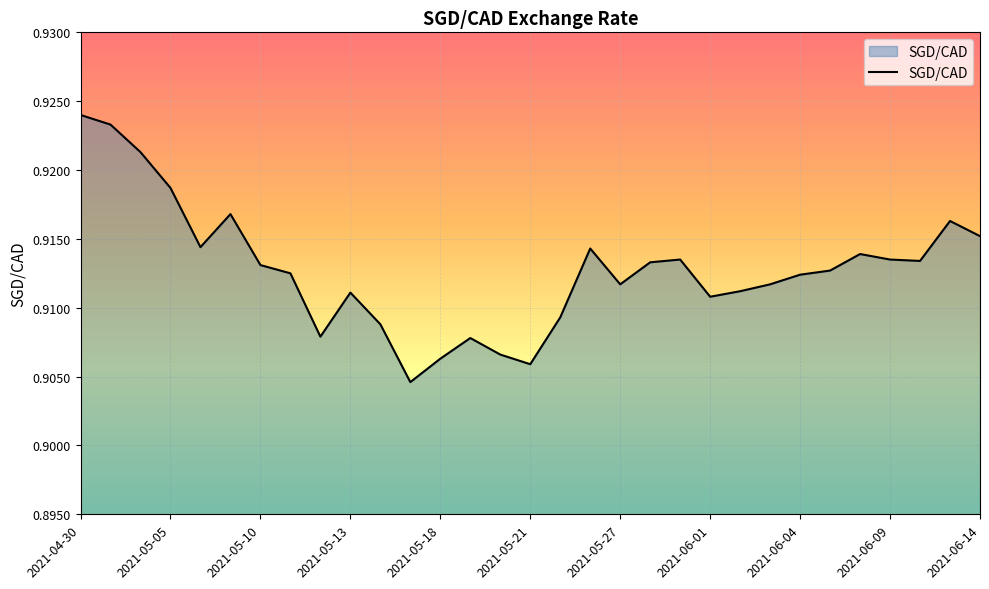

Is this an area chart (filled region under the line)?

Yes